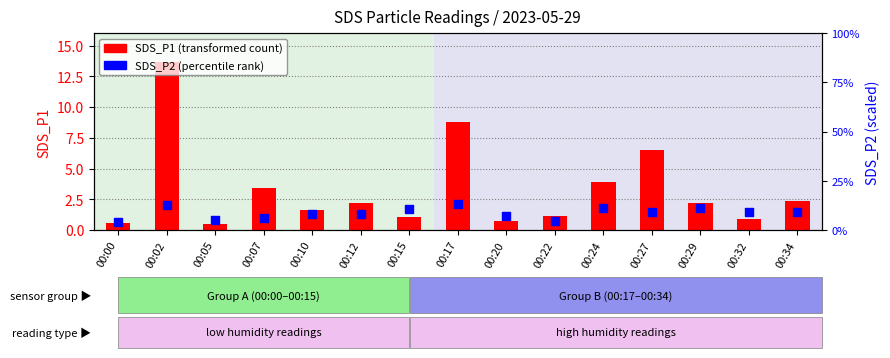

What are all the series names shown in the legend?

SDS_P1 (transformed count), SDS_P2 (percentile rank)